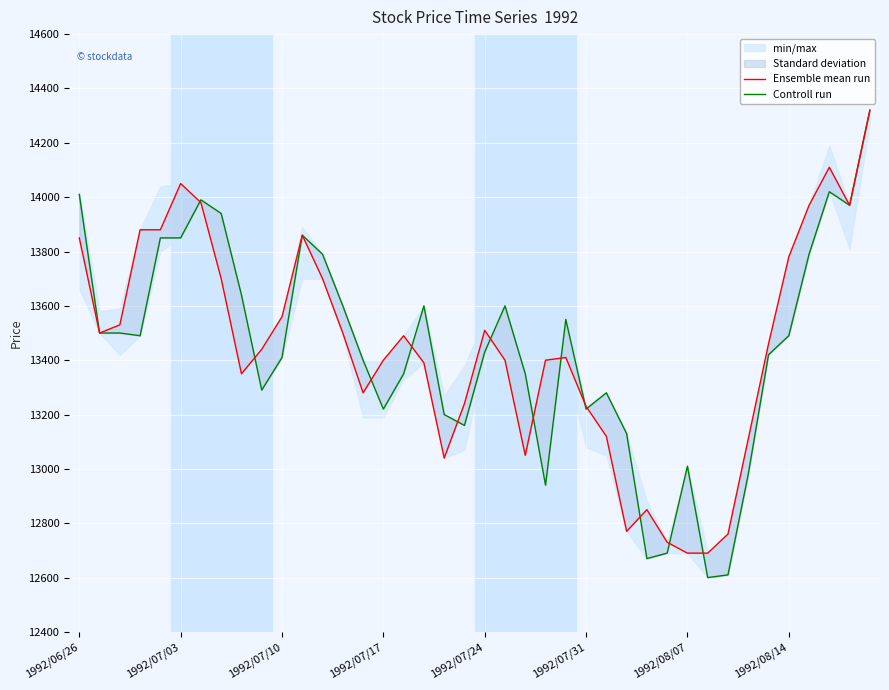

What is the difference between the maximum and minimum values in the Controll run series?

1720